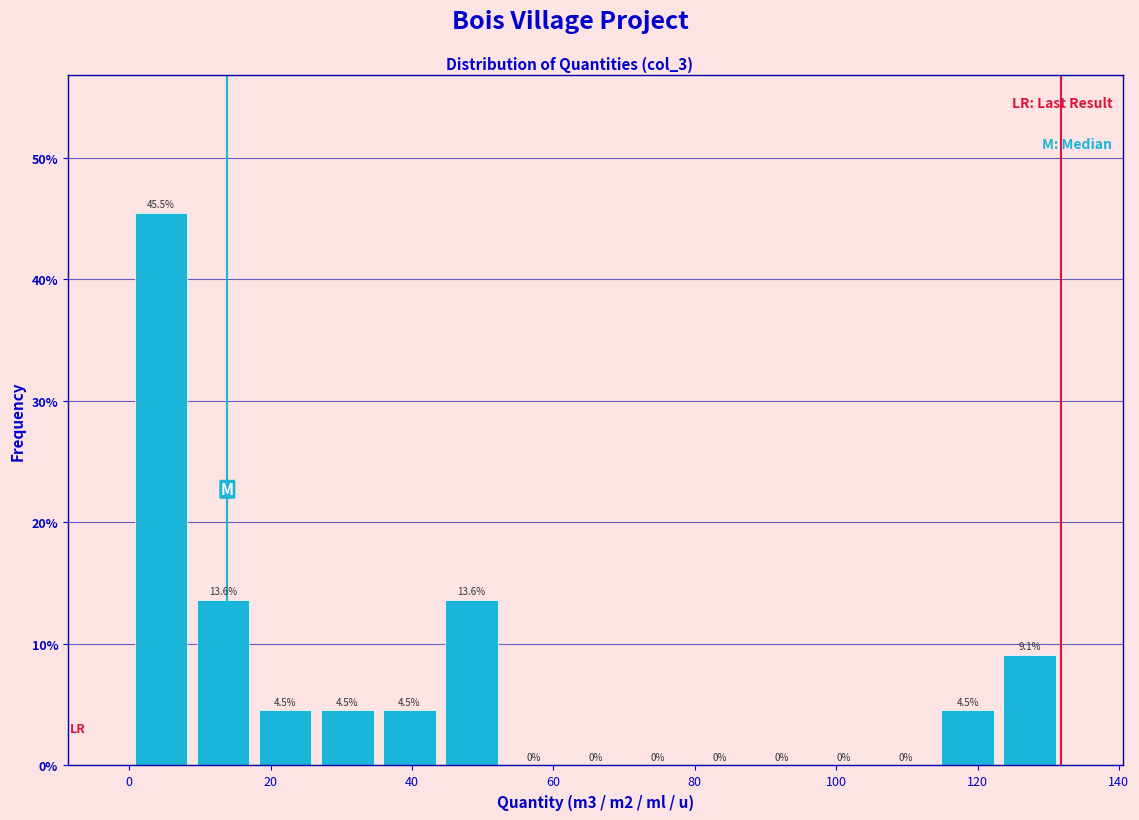

What is the height of the bar covering 8 to 18 on the x-axis? The bar edges are not printed on the chart, so give them approximately, as read against the axis.

13.6